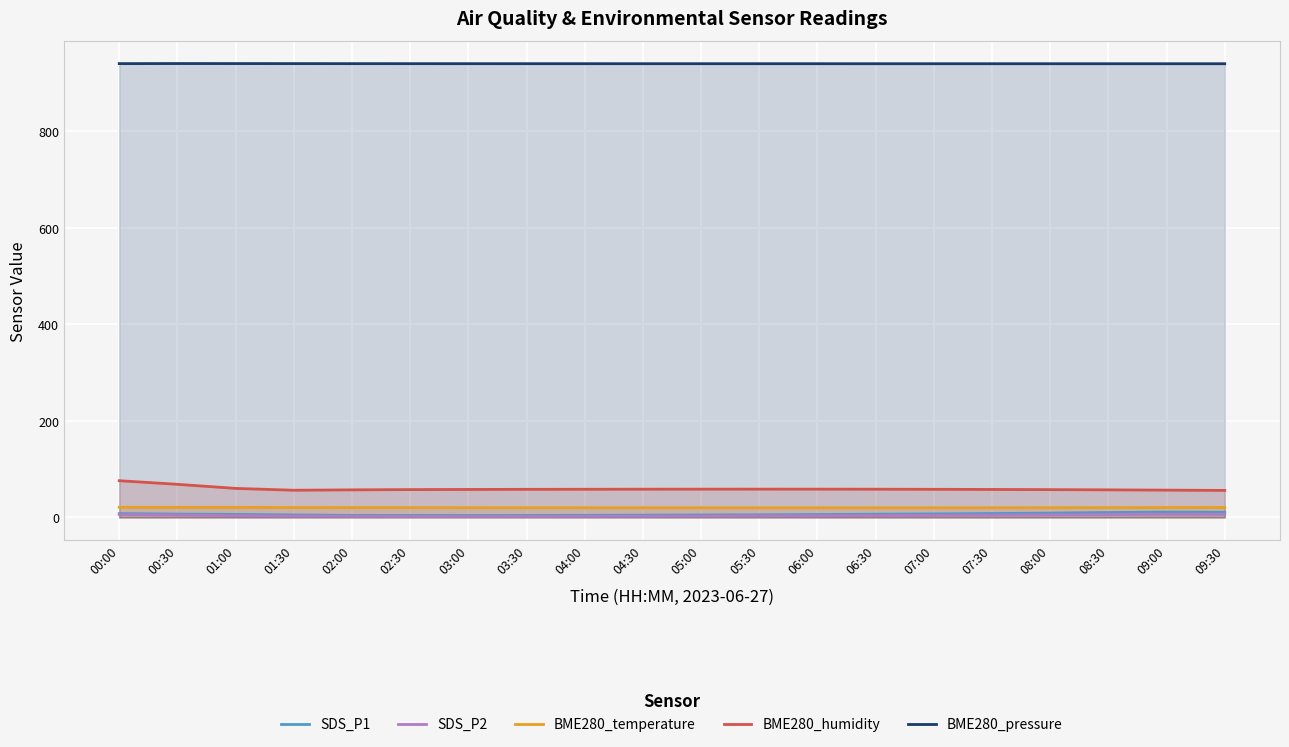

True or false: BME280_pressure and BME280_humidity intersect in this chart.

False